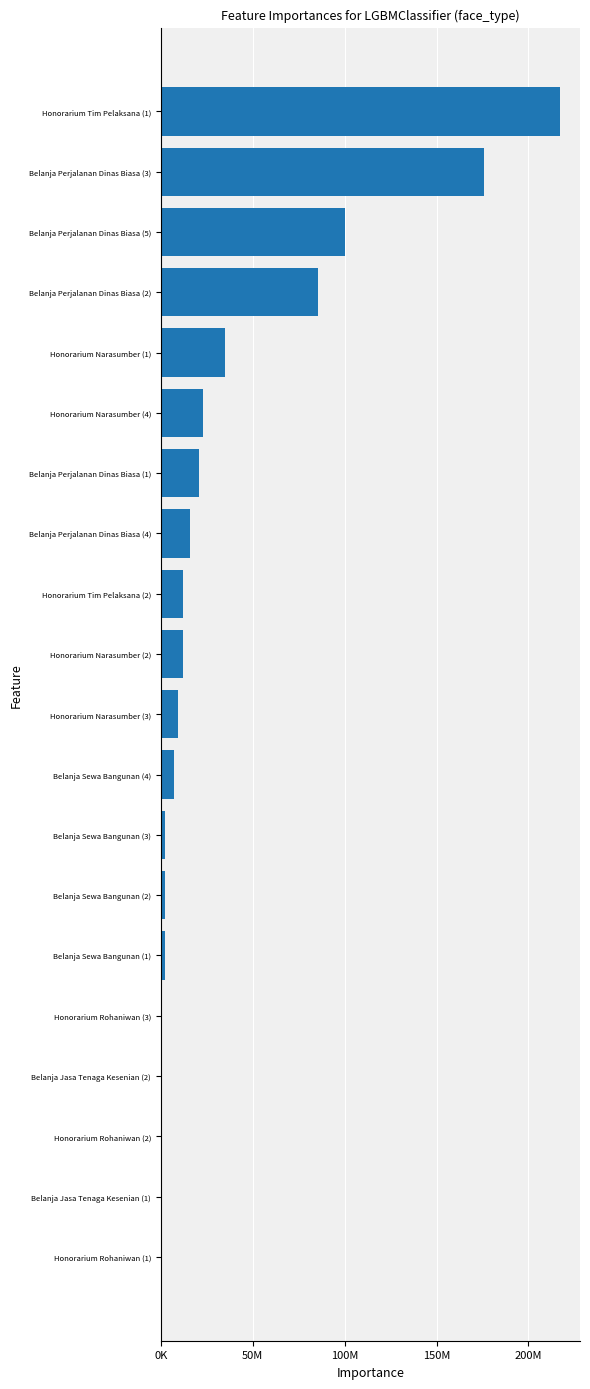

Are the bars horizontal?

Yes